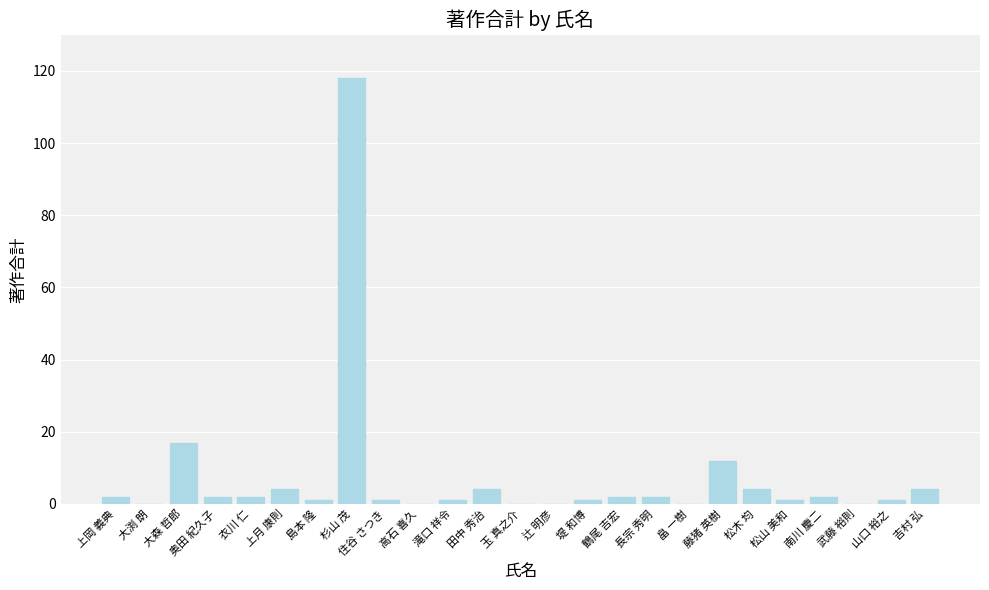

Between 杉山 茂 and 鶴尾 吉宏, which is larger?

杉山 茂